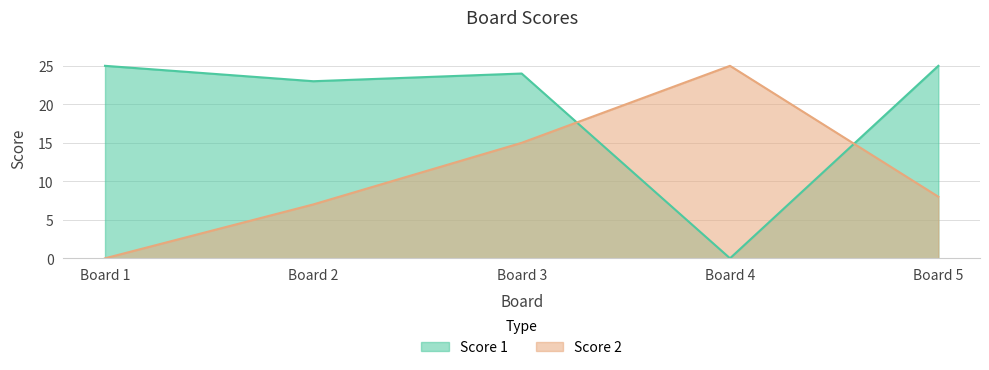

What is the difference between the maximum and minimum values in the Score 1 series?

25